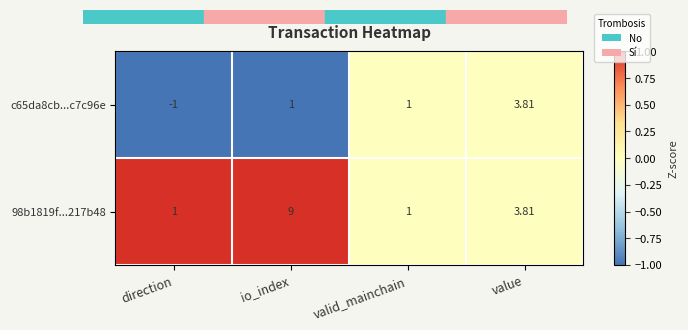

At which category does the chart reach its peak across all series?

io_index